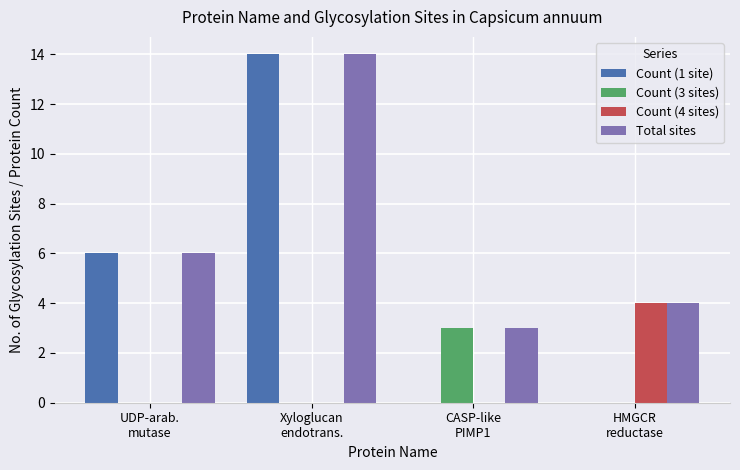

The Count (4 sites) series shows 2 at Xyloglucan
endotrans.. True or false?

False